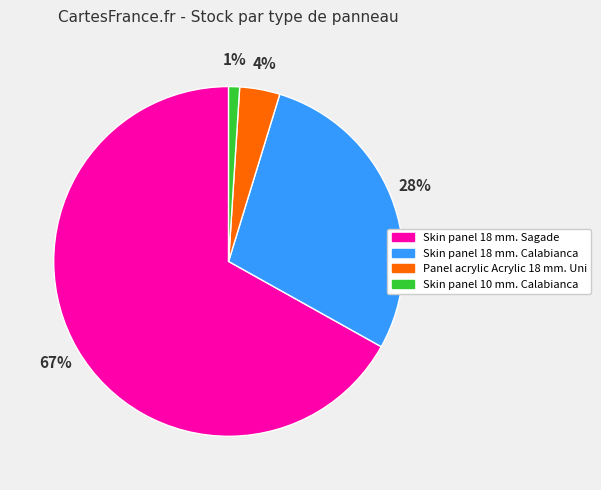

Combined, do Skin panel 10 mm. Calabianca and Skin panel 18 mm. Calabianca account for over 50%?

No